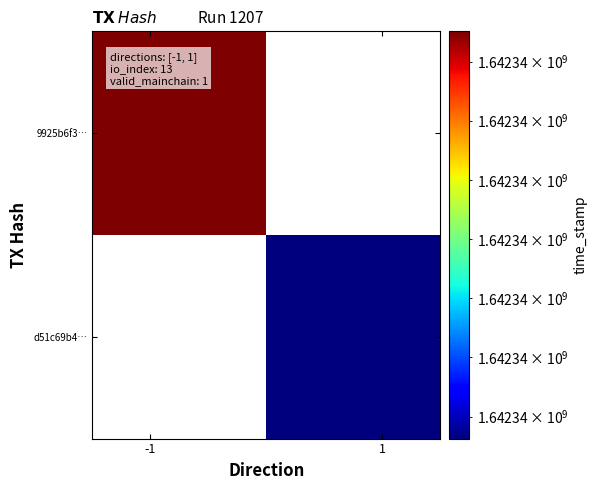

How many negative values does the 9925b6f3218421d1547736b4cbd6ba625603cd0 series have?

1